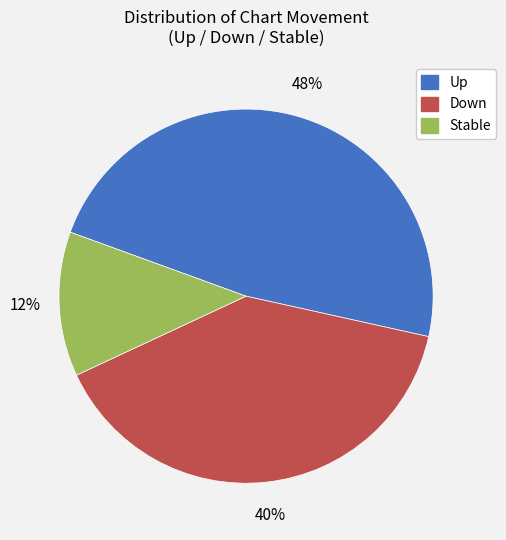

To the nearest percent, what is the average slice percentage?

33%